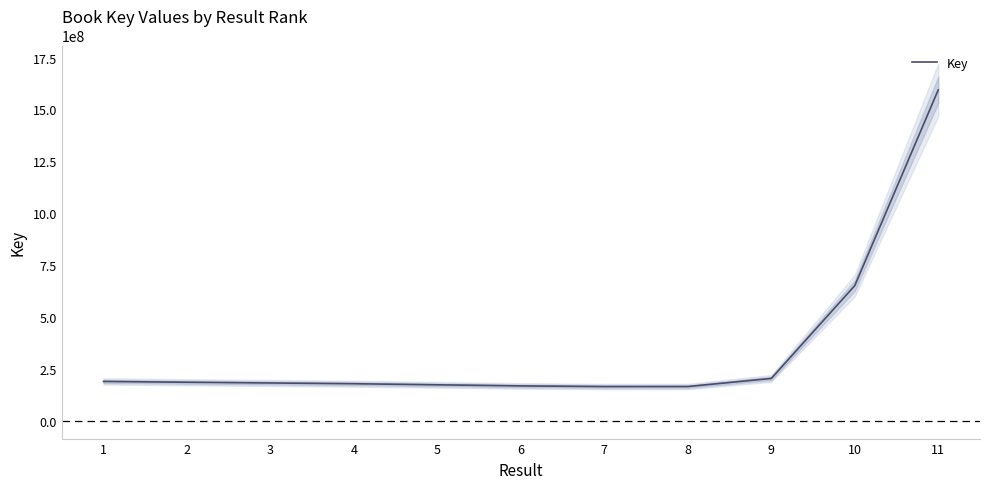

What is the change in value from 5 to 6?

-5220961.2